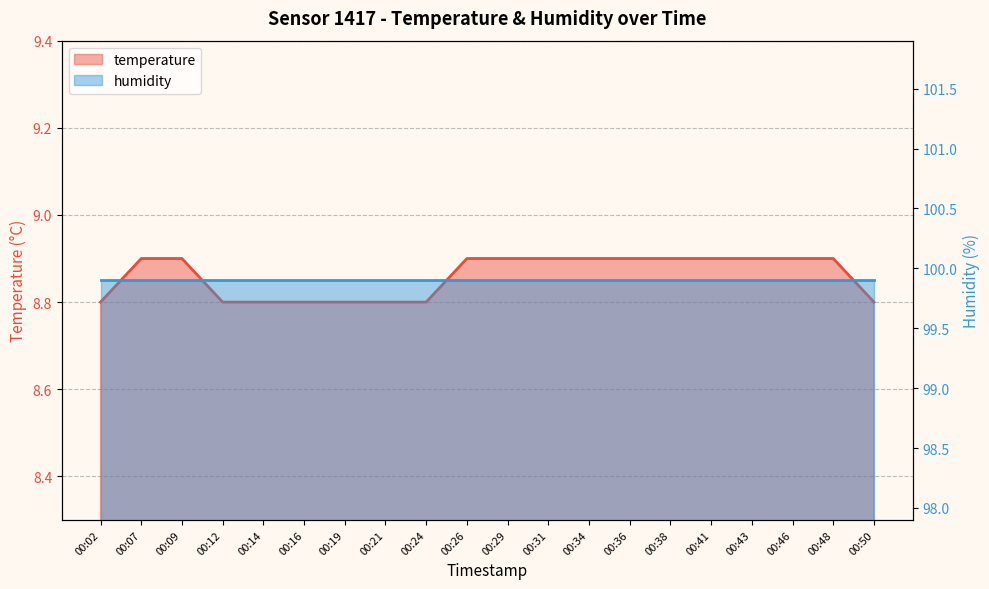

Approximately how many times larger is the value at 00:38 compared to 00:24?

1.0